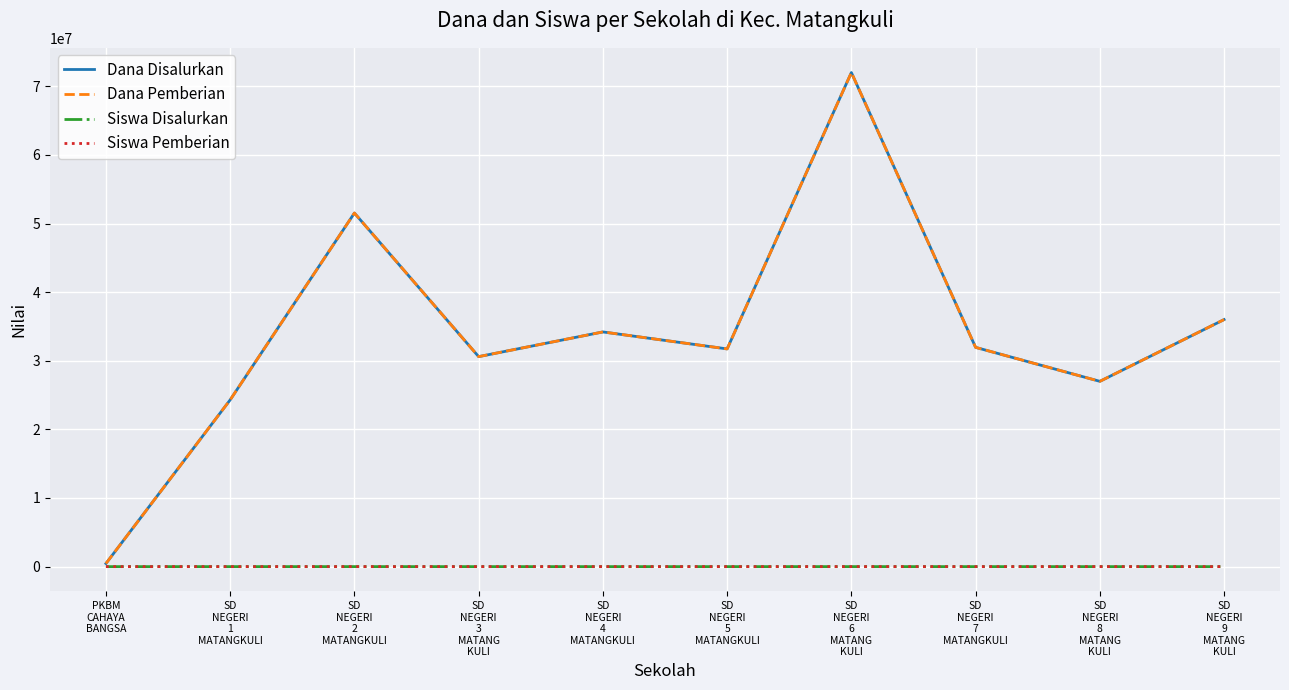

Does the chart have visible grid lines?

Yes